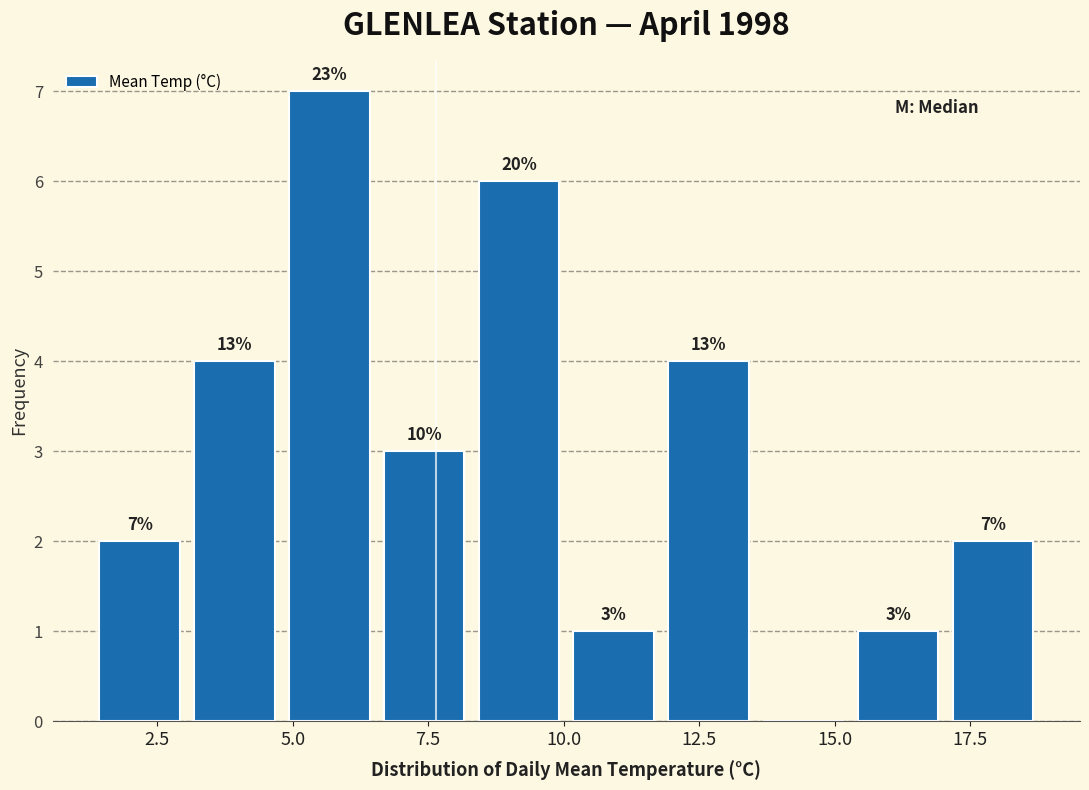

Read against the x-axis, roughly where is the centre of the tallest bar?

5.5